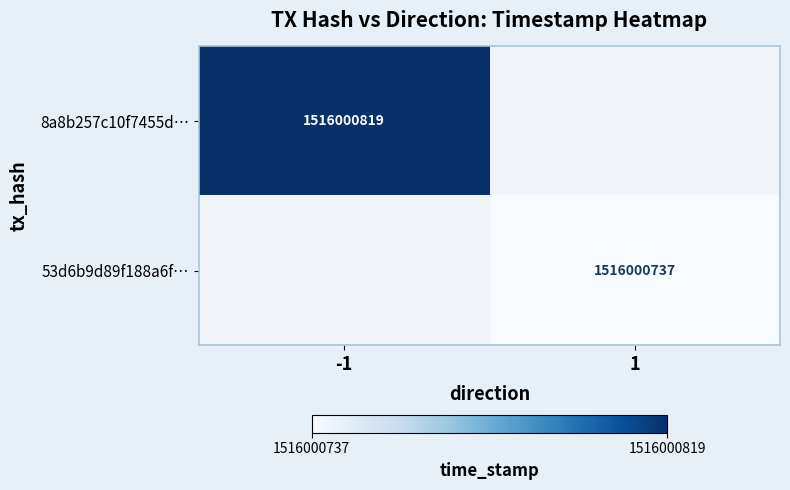

Is the value of 8a8b257c10f7455d572621319de8cf2f541cfb0 at 0 greater than the value of 53d6b9d89f188a6f3730624b1408935d5b47f85 at 1?

No